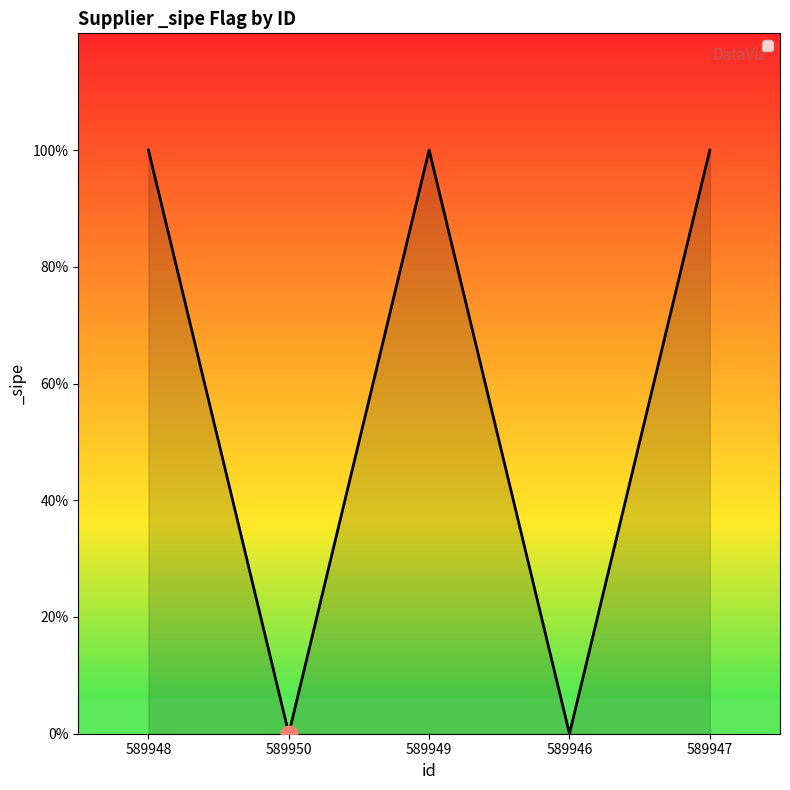

Does the chart have visible grid lines?

No